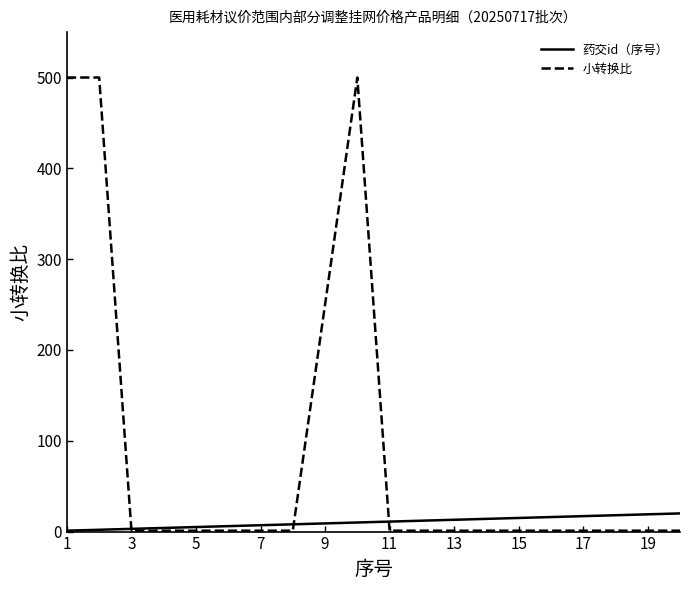

Which series has the widest spread of values?

小转换比